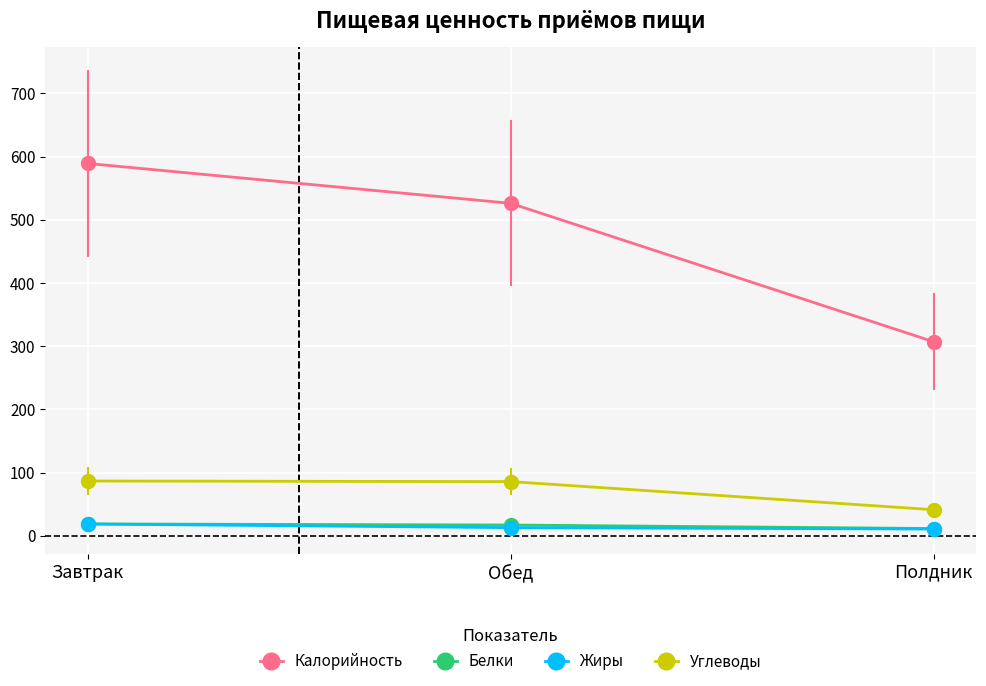

Where does the Калорийность series first go above 526?

Завтрак